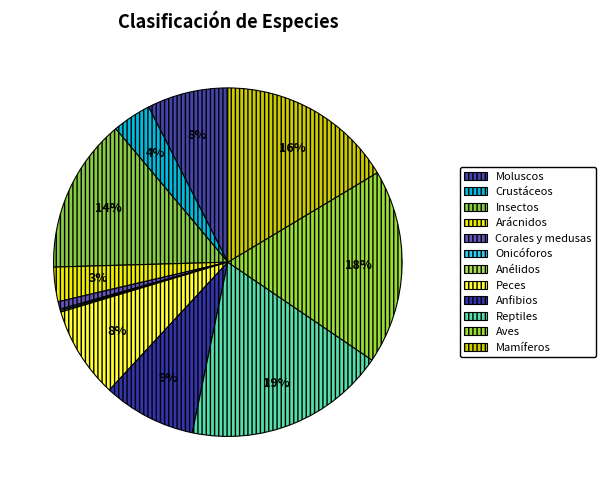

Do Crustáceos and Mamíferos together represent more than half of the pie?

No